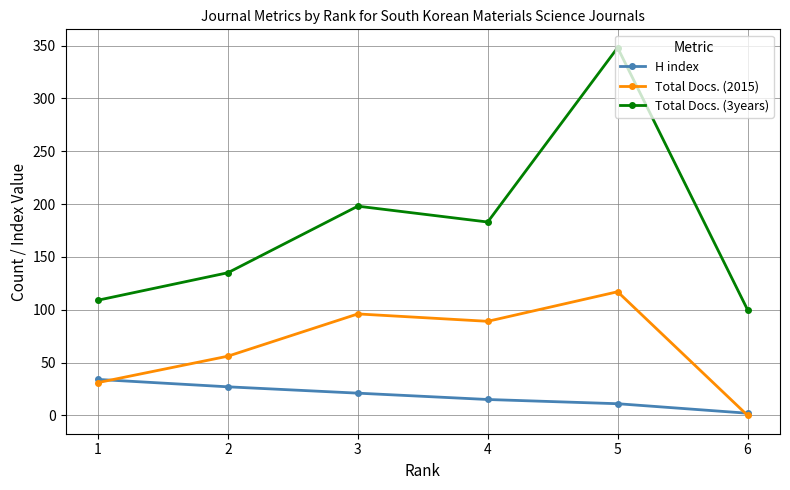

At which label does Total Docs. (3years) reach its minimum?

6